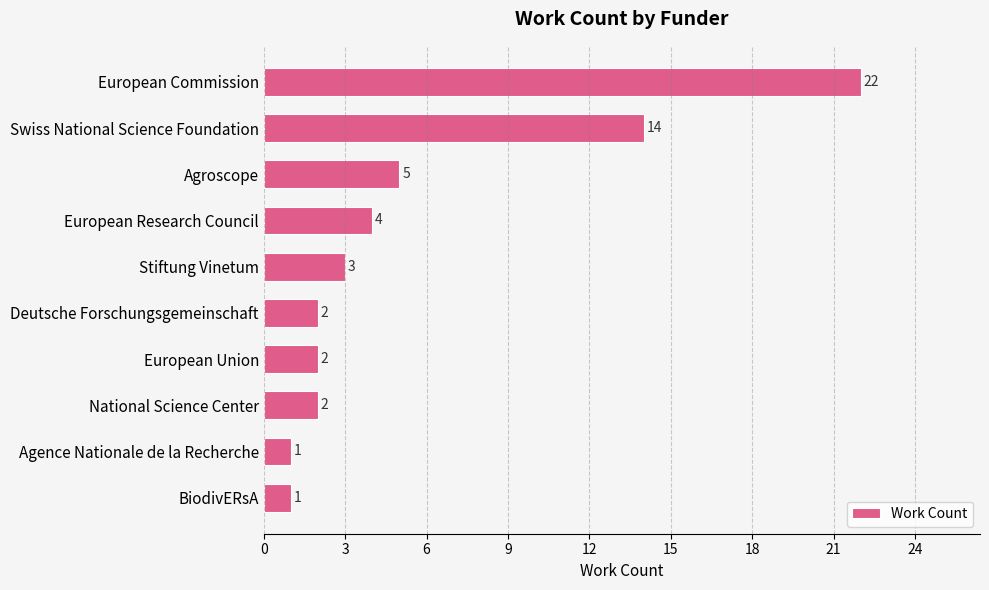

How many categories are shown in the chart?

10